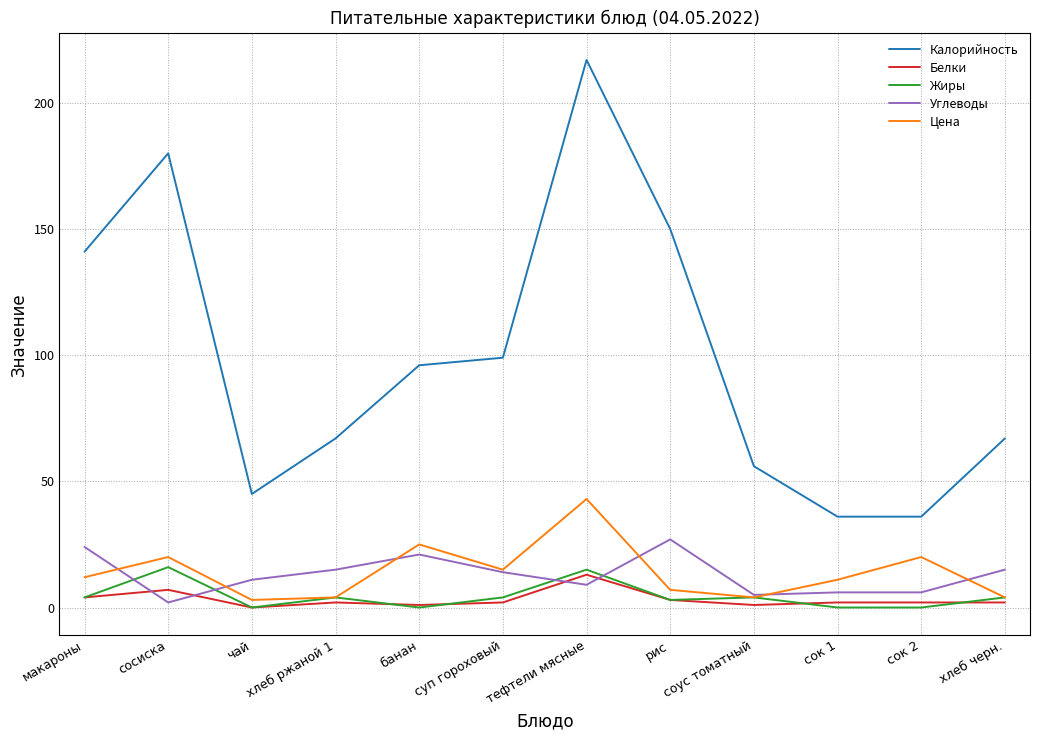

Which series has the largest range (max minus min)?

Калорийность